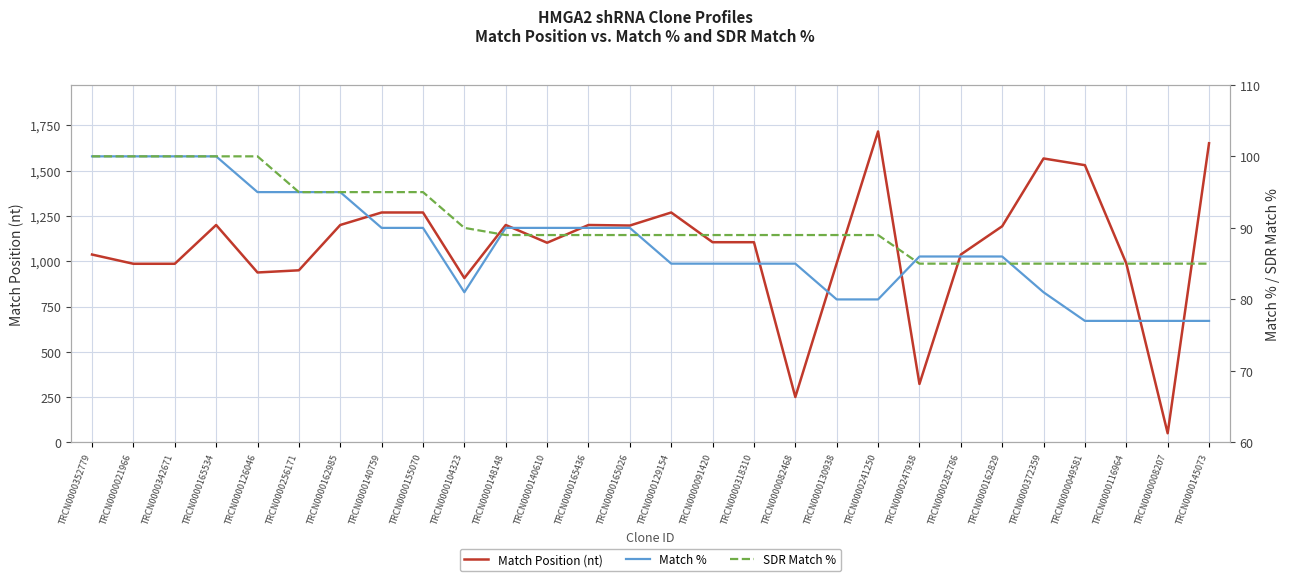

Between TRCN0000352779 and TRCN0000165534, which series saw the biggest shift?

Match Position (nt)